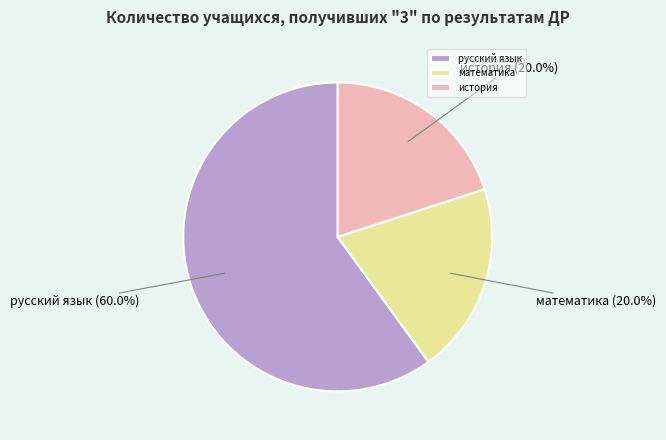

Is it true that русский язык is 60% of the pie?

True